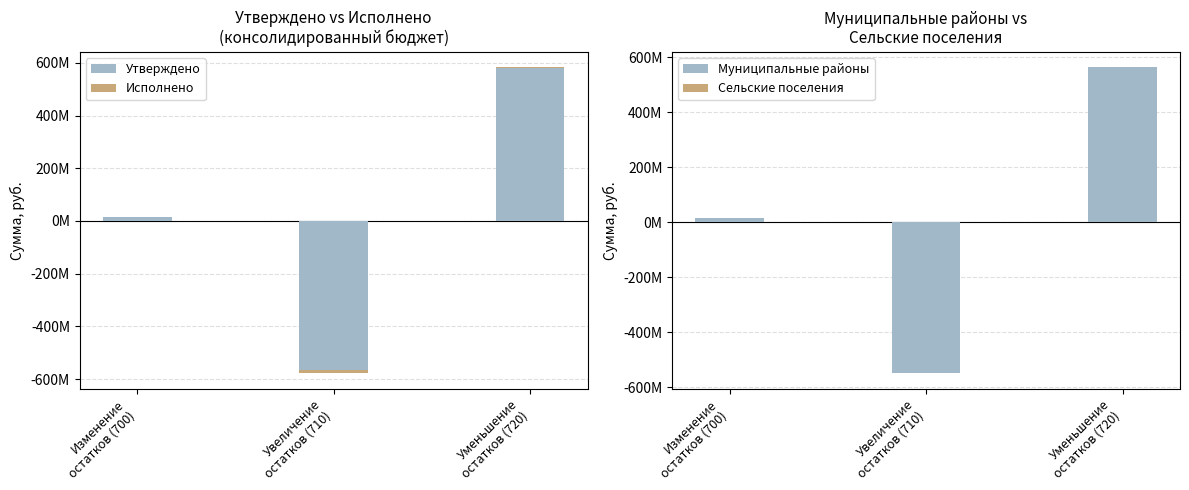

Reading left to right, list all the values displayed in this chart.

Утверждено: Изменение
остатков (700)=15330596.8	Увеличение
остатков (710)=-564953829.6	Уменьшение
остатков (720)=580284426.4
Исполнено: Изменение
остатков (700)=5595866.5	Увеличение
остатков (710)=-578308349.2	Уменьшение
остатков (720)=583904215.7
Муниципальные районы: Изменение
остатков (700)=14404476.9	Увеличение
остатков (710)=-549792316.9	Уменьшение
остатков (720)=564196793.9
Сельские поселения: Изменение
остатков (700)=926119.8	Увеличение
остатков (710)=-174915319.8	Уменьшение
остатков (720)=175841439.6